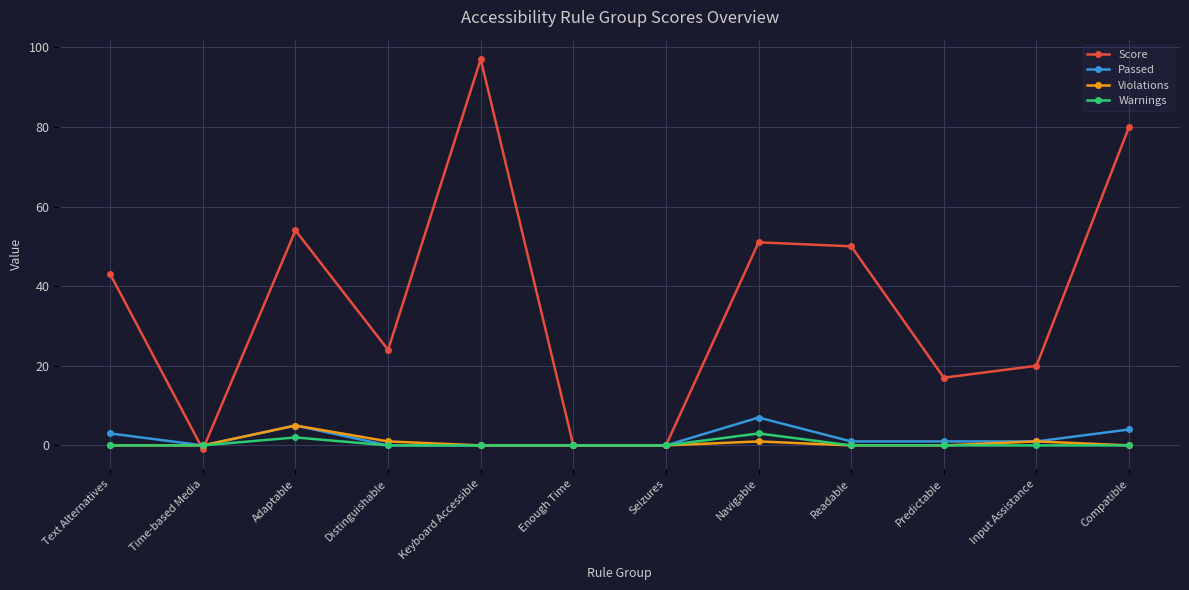

How many values in the Score series are below 43?

6